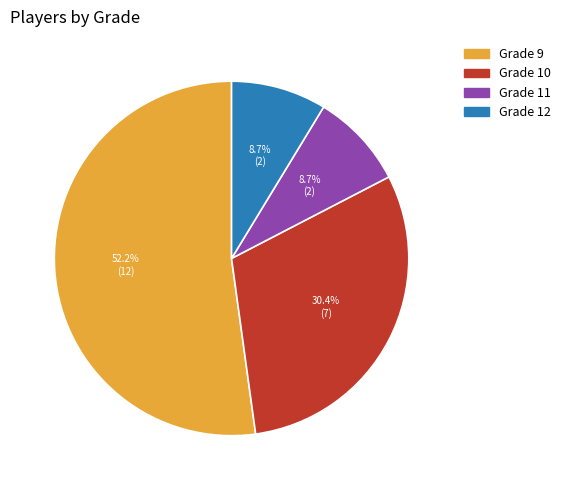

What percentage is the Grade 9 slice, to the nearest percent?

52%